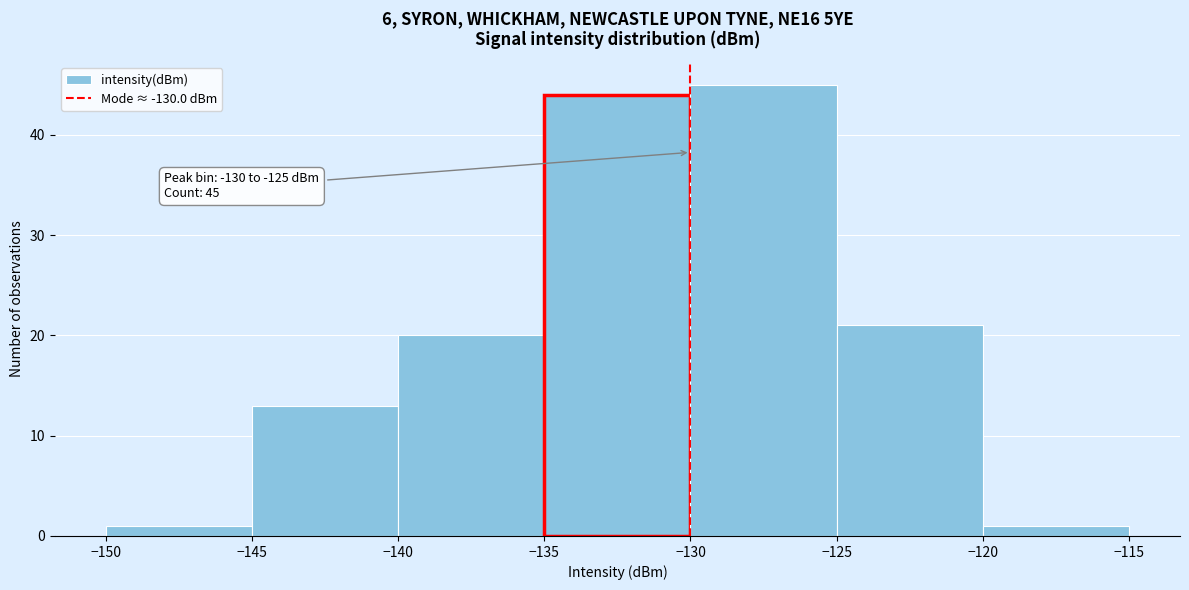

Which range on the x-axis has the tallest bar?

-130 to -125